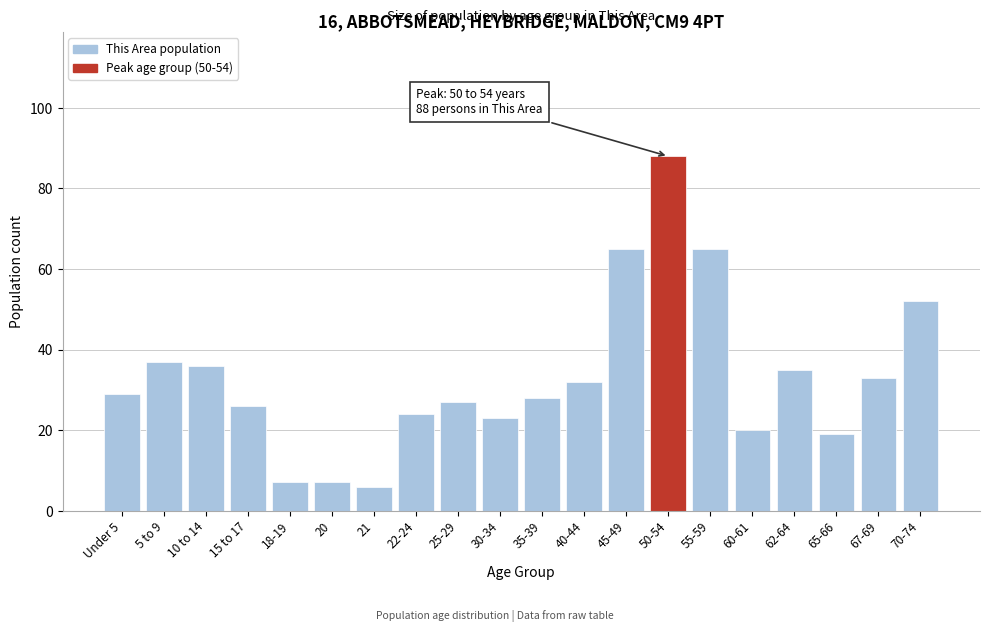

Reading right to left, what are all the values shown in this chart?

70-74=52	67-69=33	65-66=19	62-64=35	60-61=20	55-59=65	50-54=88	45-49=65	40-44=32	35-39=28	30-34=23	25-29=27	22-24=24	21=6	20=7	18-19=7	15 to 17=26	10 to 14=36	5 to 9=37	Under 5=29